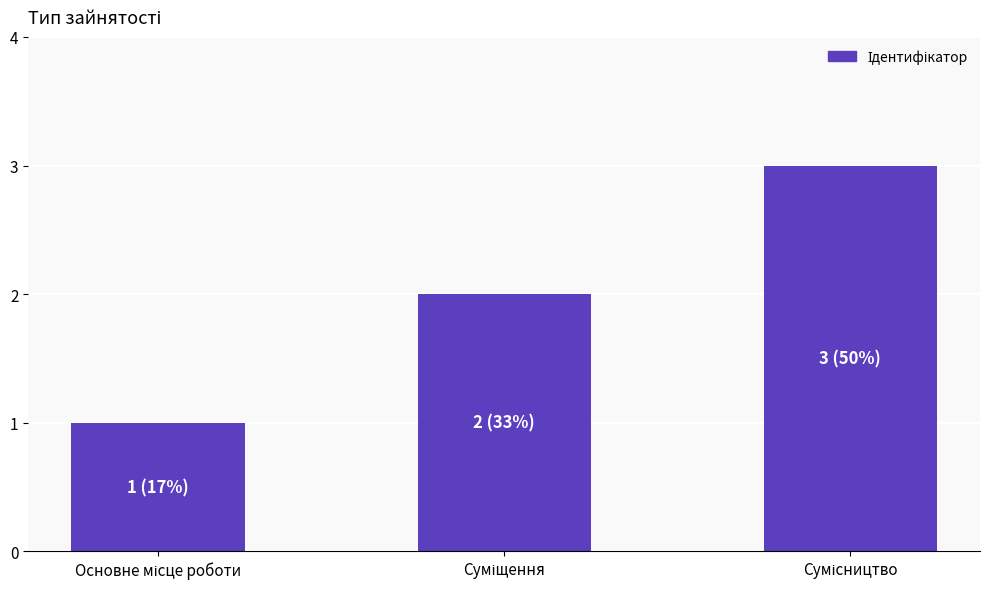

What is the sum of all values?

6